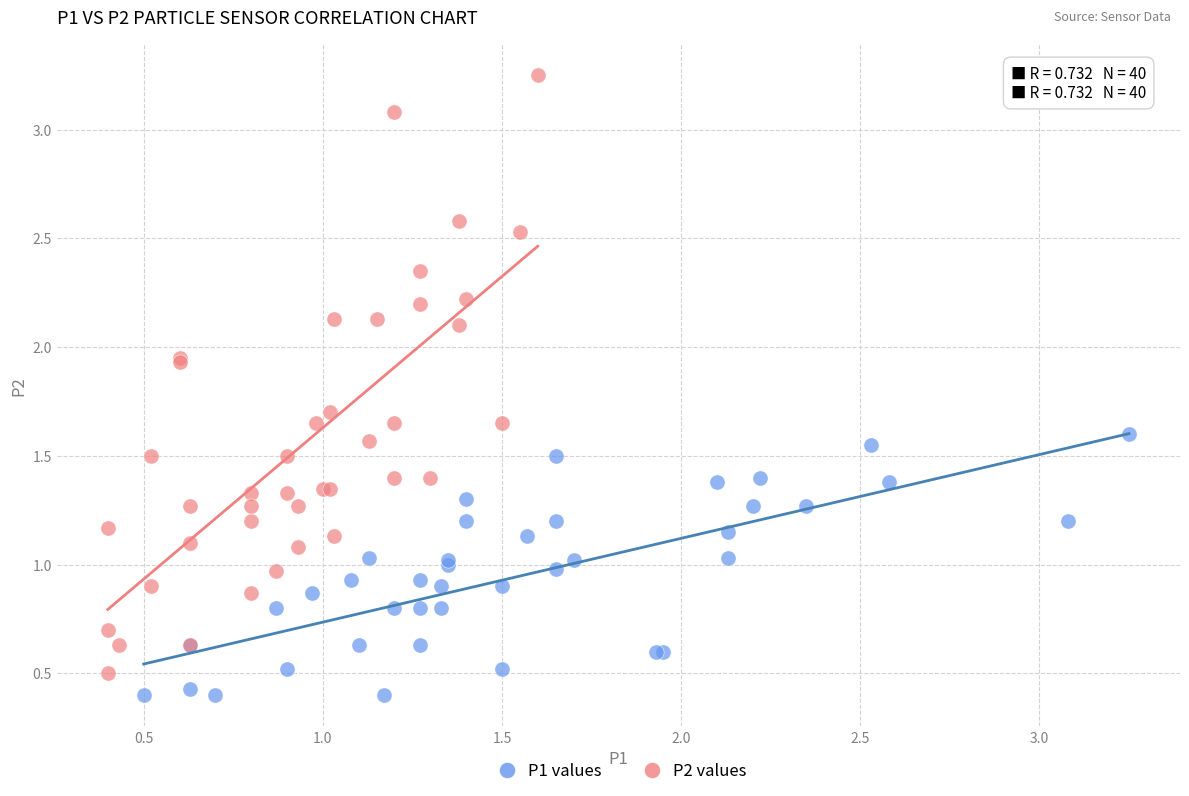

What are all the series names shown in the legend?

P1 values, P2 values